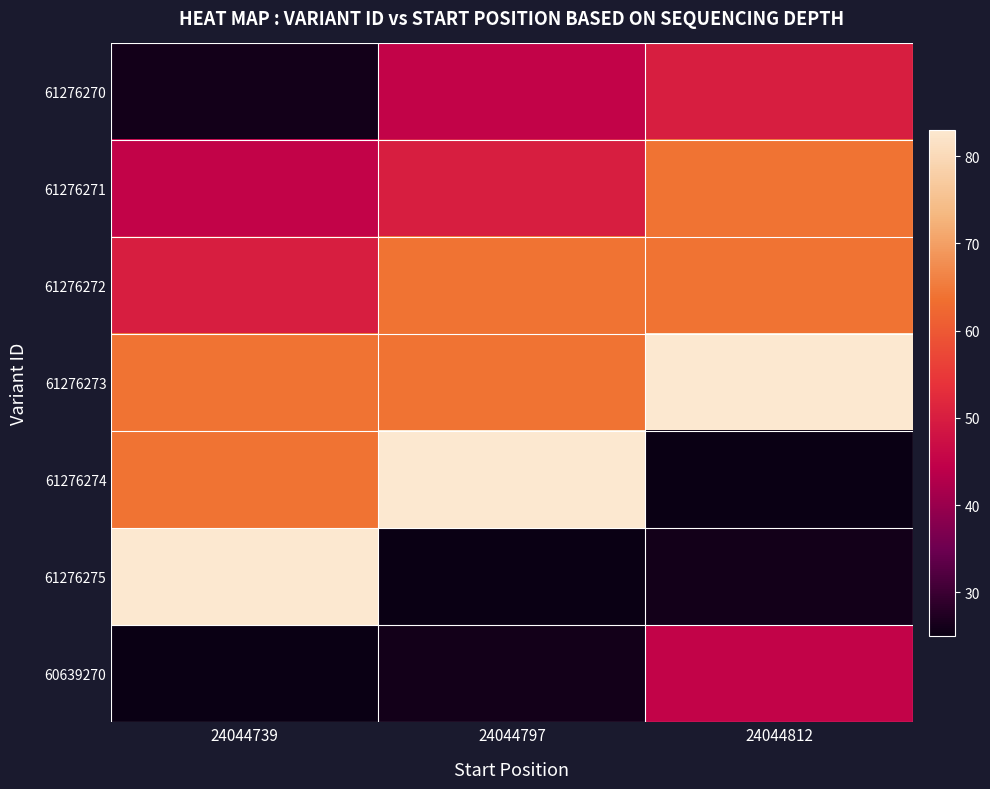

What is the smallest value displayed?

25